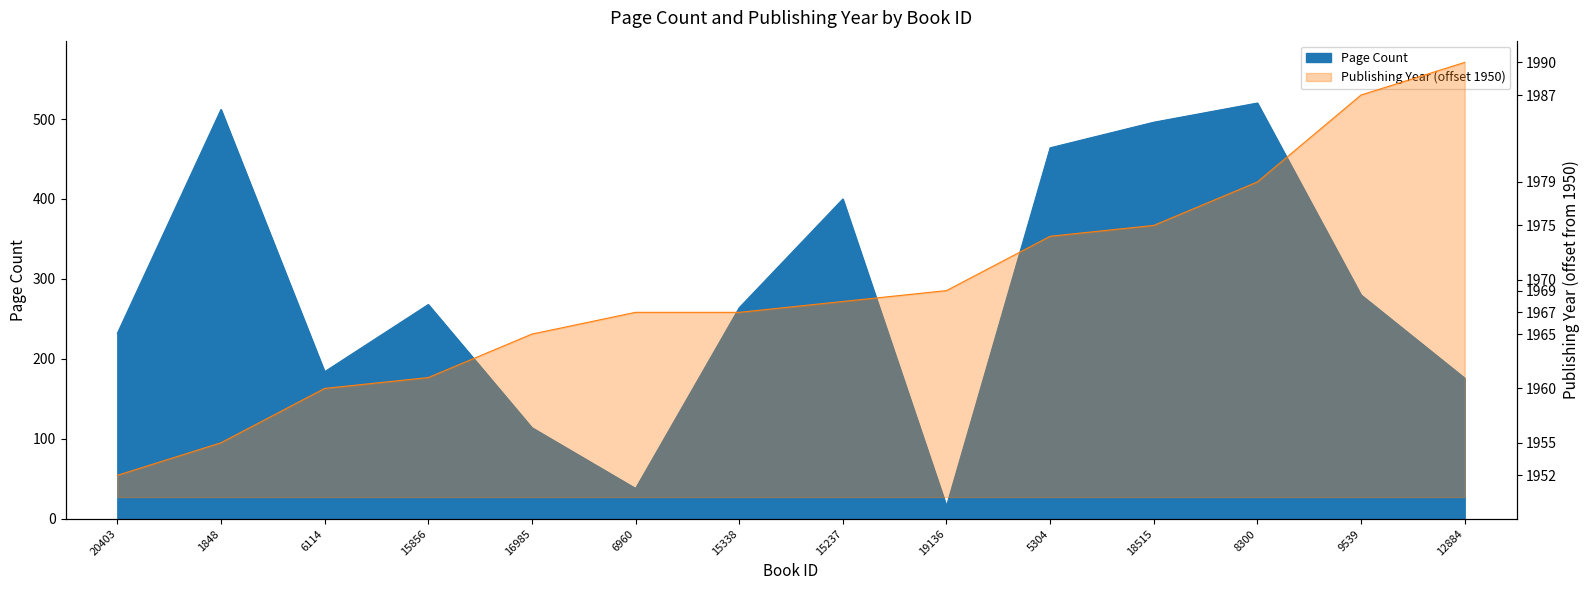

What is the difference between the pageCount values at 19136 and 6114?

168